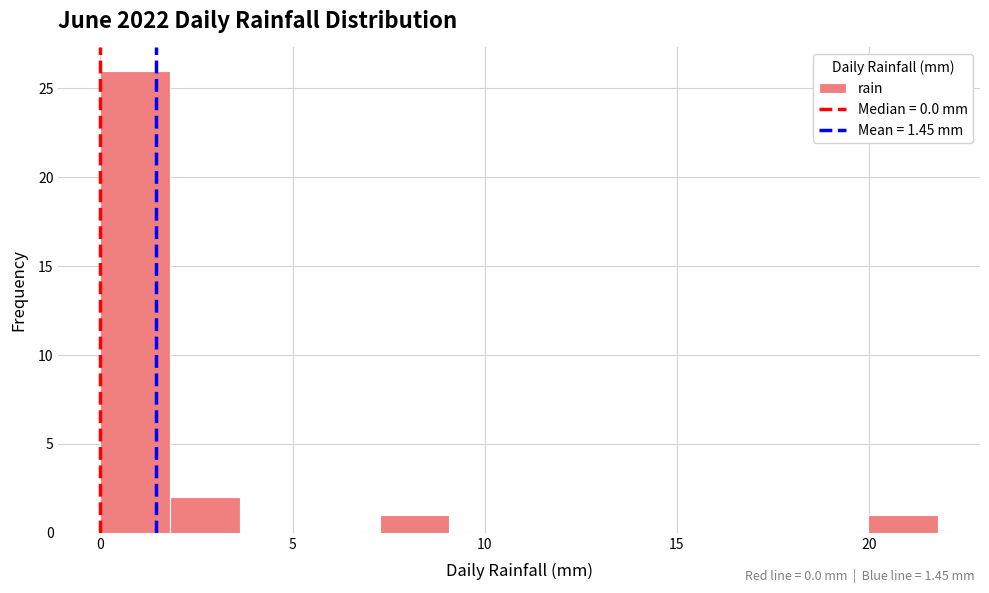

Read against the x-axis, roughly where is the centre of the tallest bar?

1.0